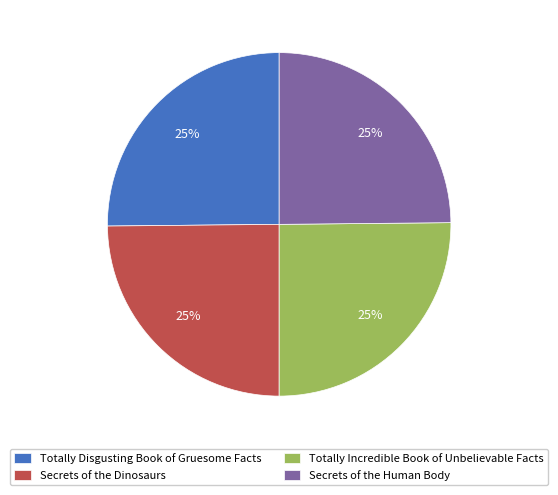

To the nearest percent, what is the average slice percentage?

25%